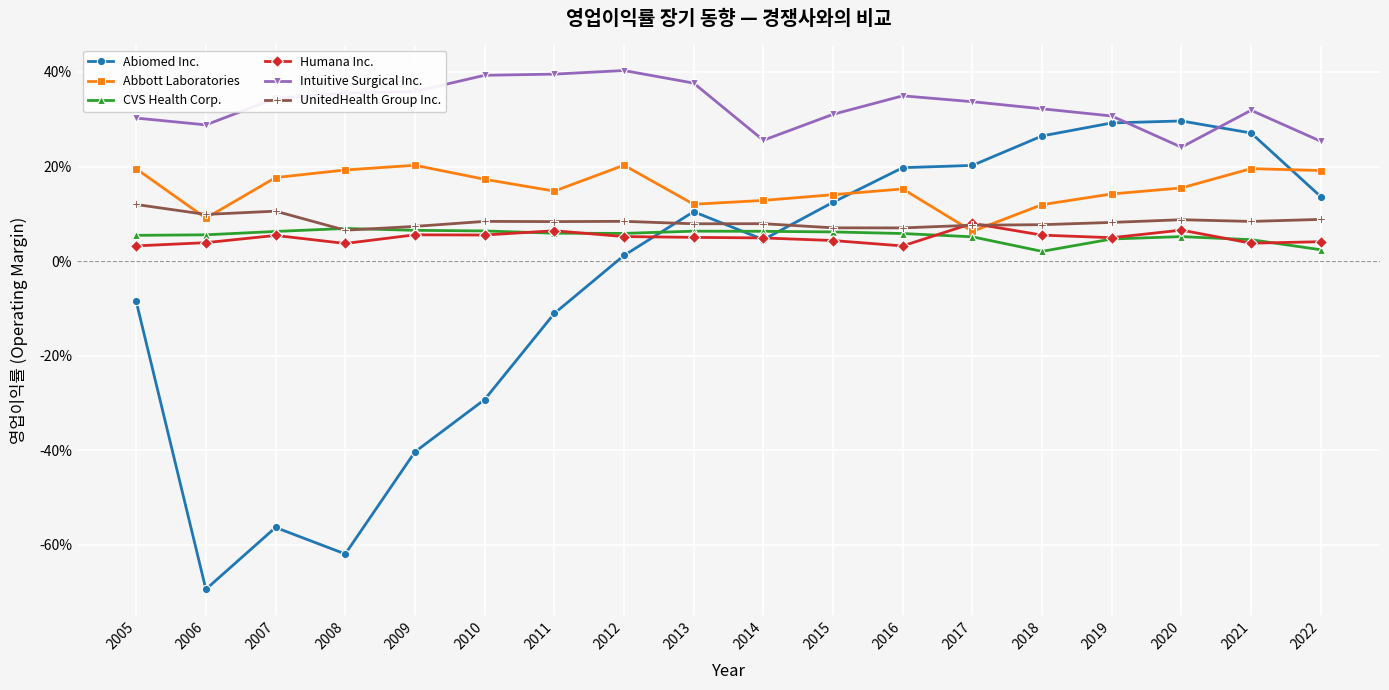

At which label is Abiomed Inc. closest to 0?

2012